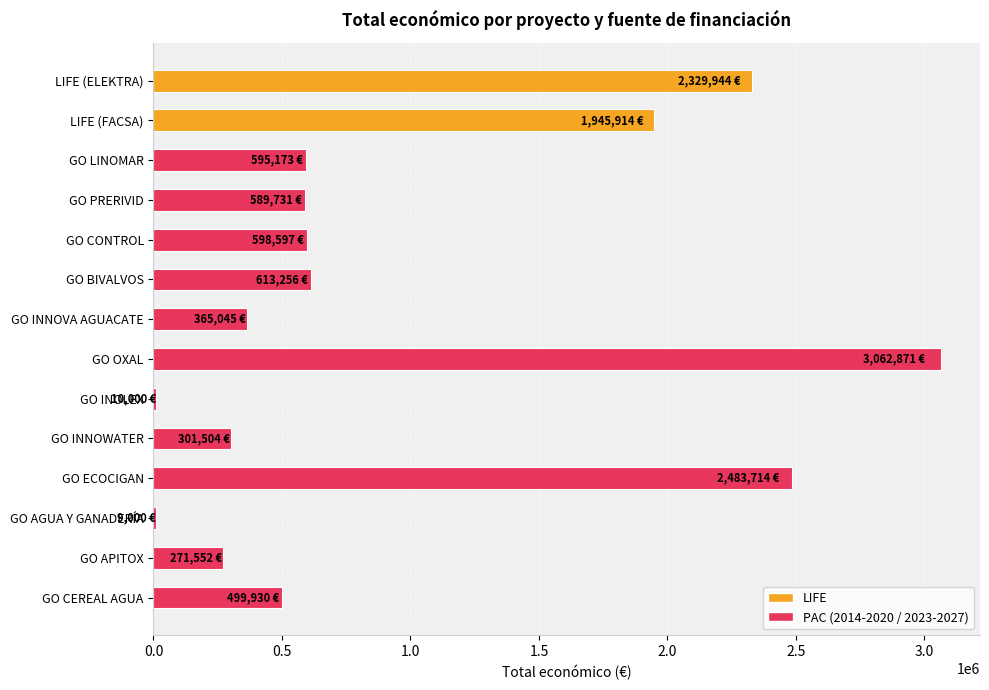

How many data points does each series have?

14